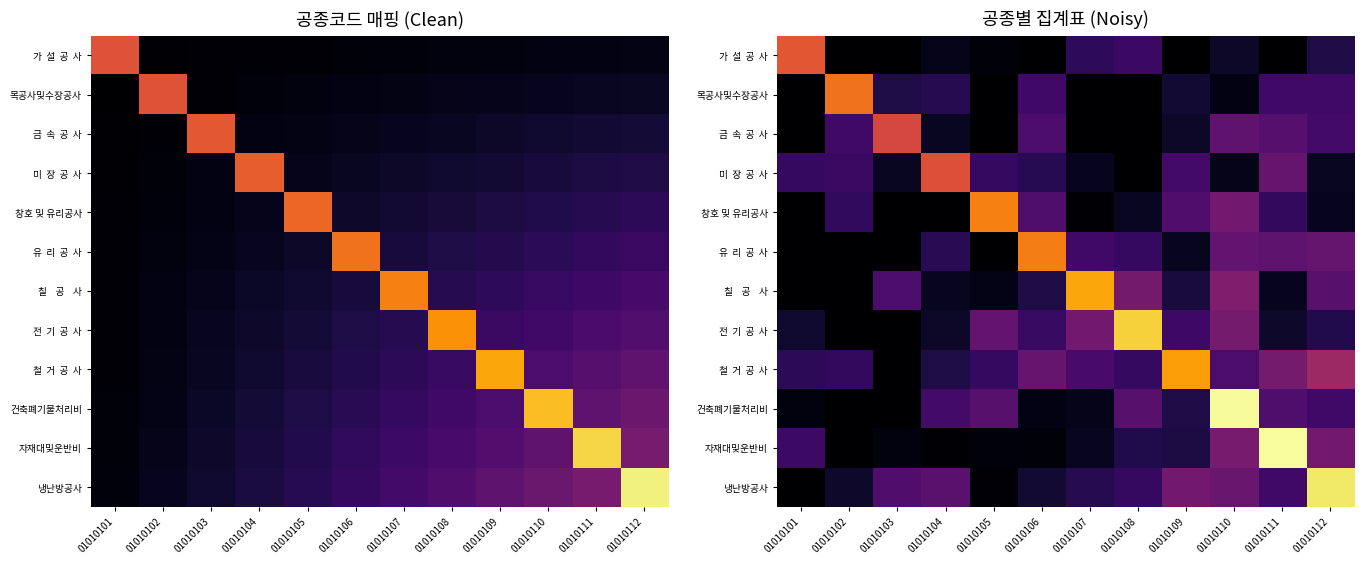

Count the number of data series in this chart.

12